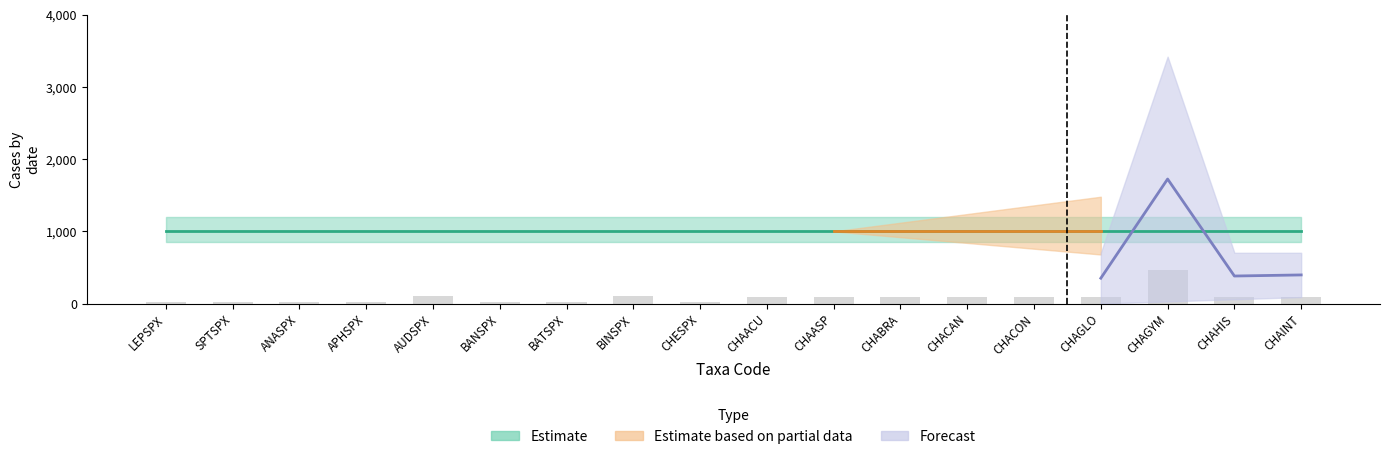

Approximately how many times larger is the value at ANASPX compared to CHACON?

0.2